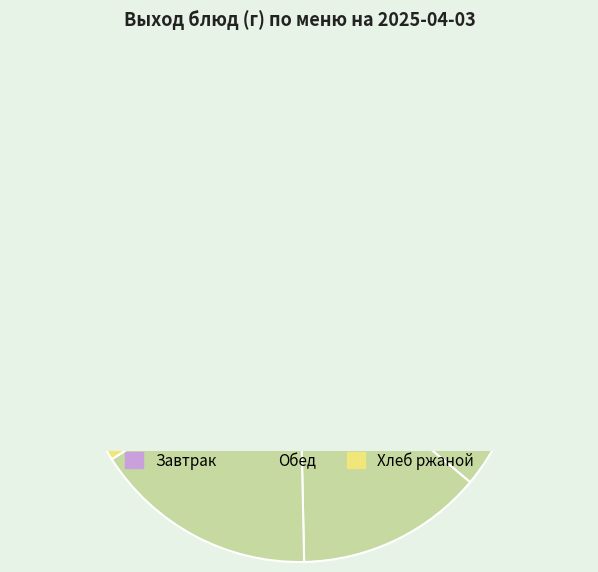

What is the change in value from каша из круп гречневой и пшена to морковь тертая?

-90